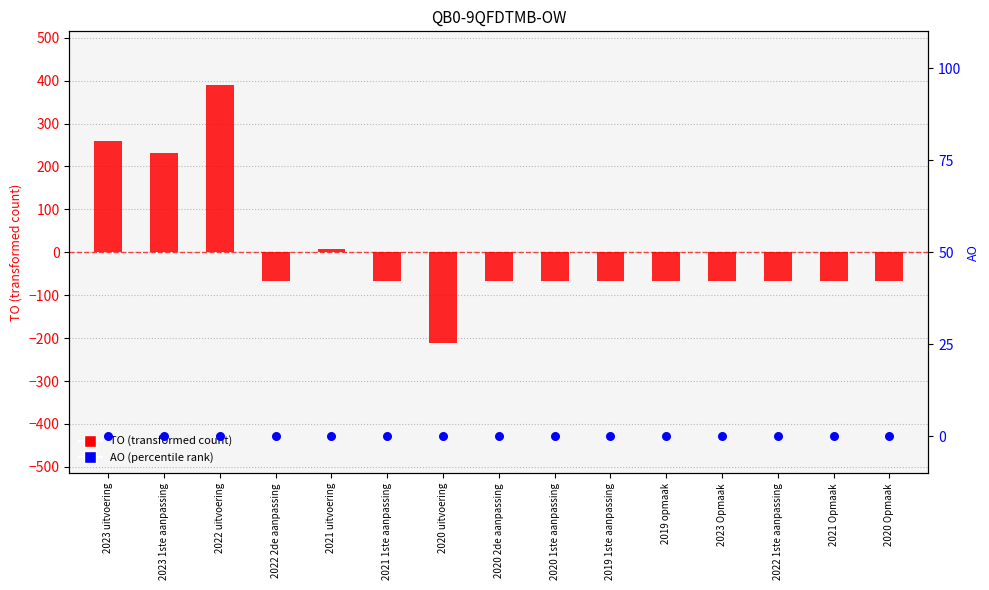

Which series contains the lowest Y value?

TO (transformed count)